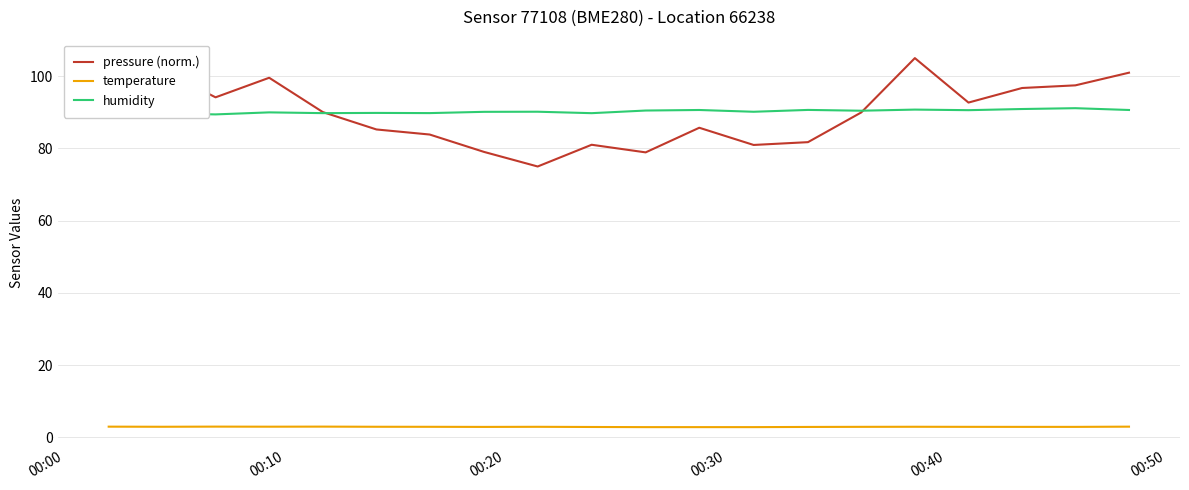

What is the highest value of the pressure (norm.) series?

105.0